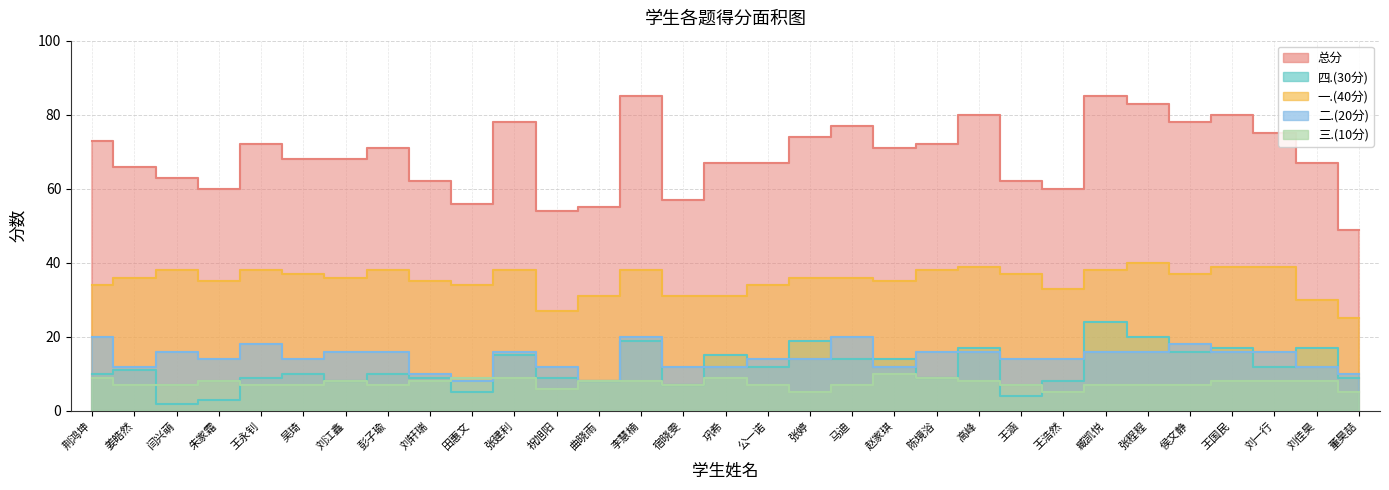

Reading left to right, list all the values displayed in this chart.

一.(40分): 34	36	38	35	38	37	36	38	35	34	38	27	31	38	31	31	34	36	36	35	38	39	37	33	38	40	37	39	39	30	25
二.(20分): 20	12	16	14	18	14	16	16	10	8	16	12	8	20	12	12	14	14	20	12	16	16	14	14	16	16	18	16	16	12	10
三.(10分): 9	7	7	8	7	7	8	7	8	9	9	6	8	8	7	9	7	5	7	10	9	8	7	5	7	7	7	8	8	8	5
四.(30分): 10	11	2	3	9	10	8	10	9	5	15	9	8	19	7	15	12	19	14	14	9	17	4	8	24	20	16	17	12	17	9
总分: 73	66	63	60	72	68	68	71	62	56	78	54	55	85	57	67	67	74	77	71	72	80	62	60	85	83	78	80	75	67	49